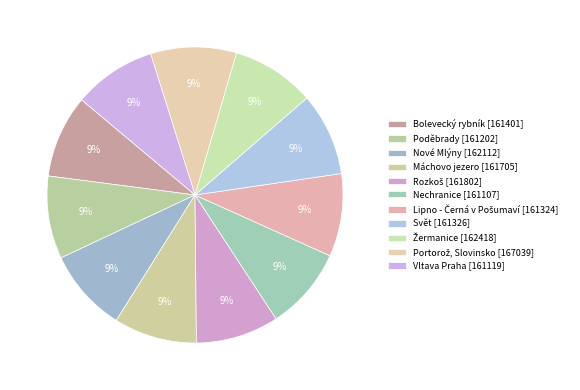

Count the number of slices in the pie.

11